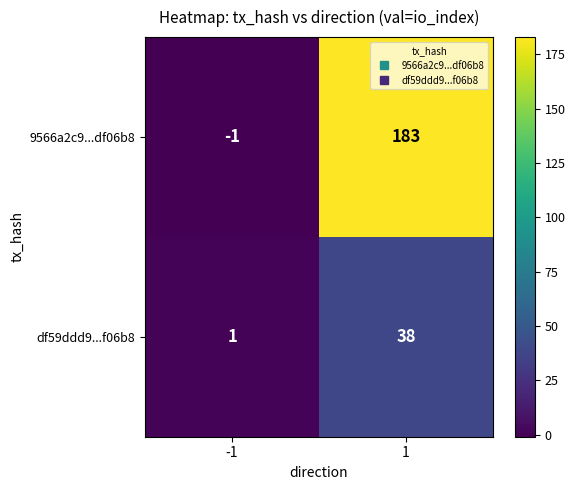

What is the difference between the maximum and minimum values in the 9566a2c9...df06b8 series?

184